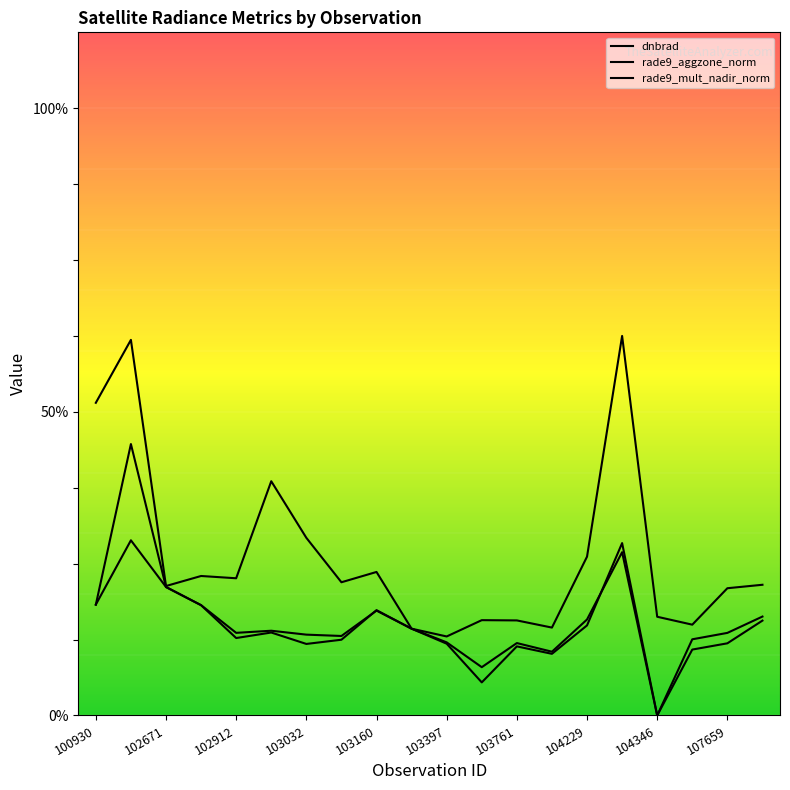

Does the chart display data point markers on the line(s)?

No